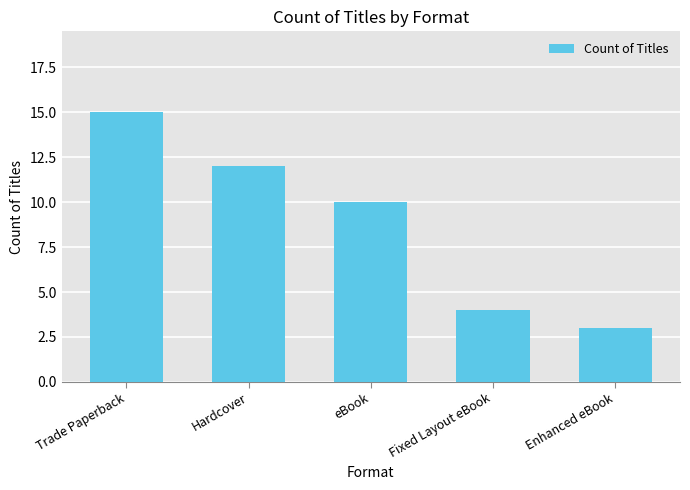

Which category has the lowest value across all series?

Enhanced eBook